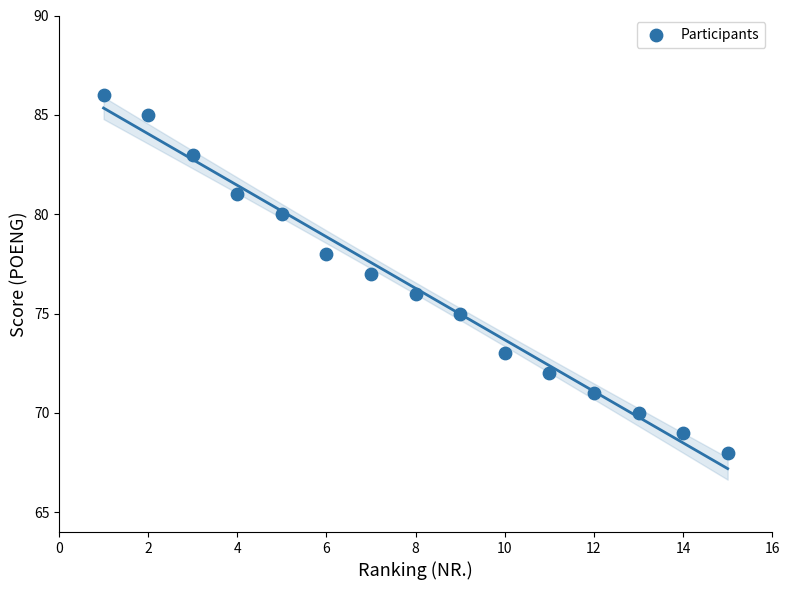

What is the range of X values (max minus min)?

14